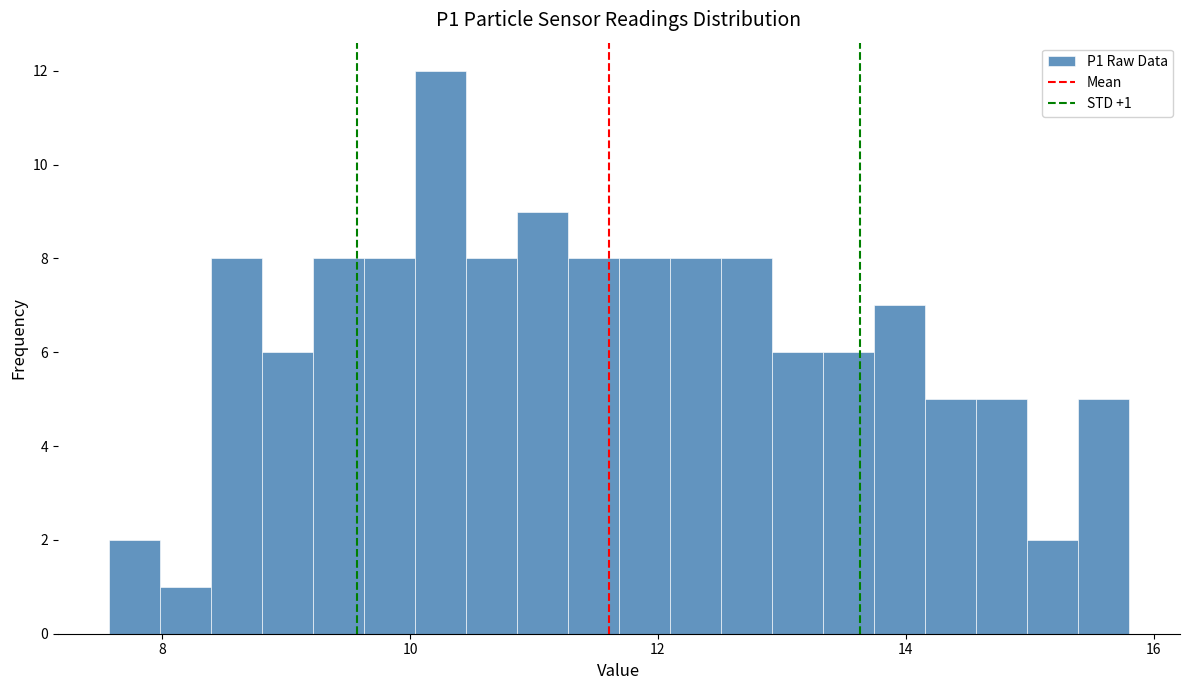

Around what value on the x-axis is the tallest bar? Give the approximate position of its centre, as read against the axis.

10.2